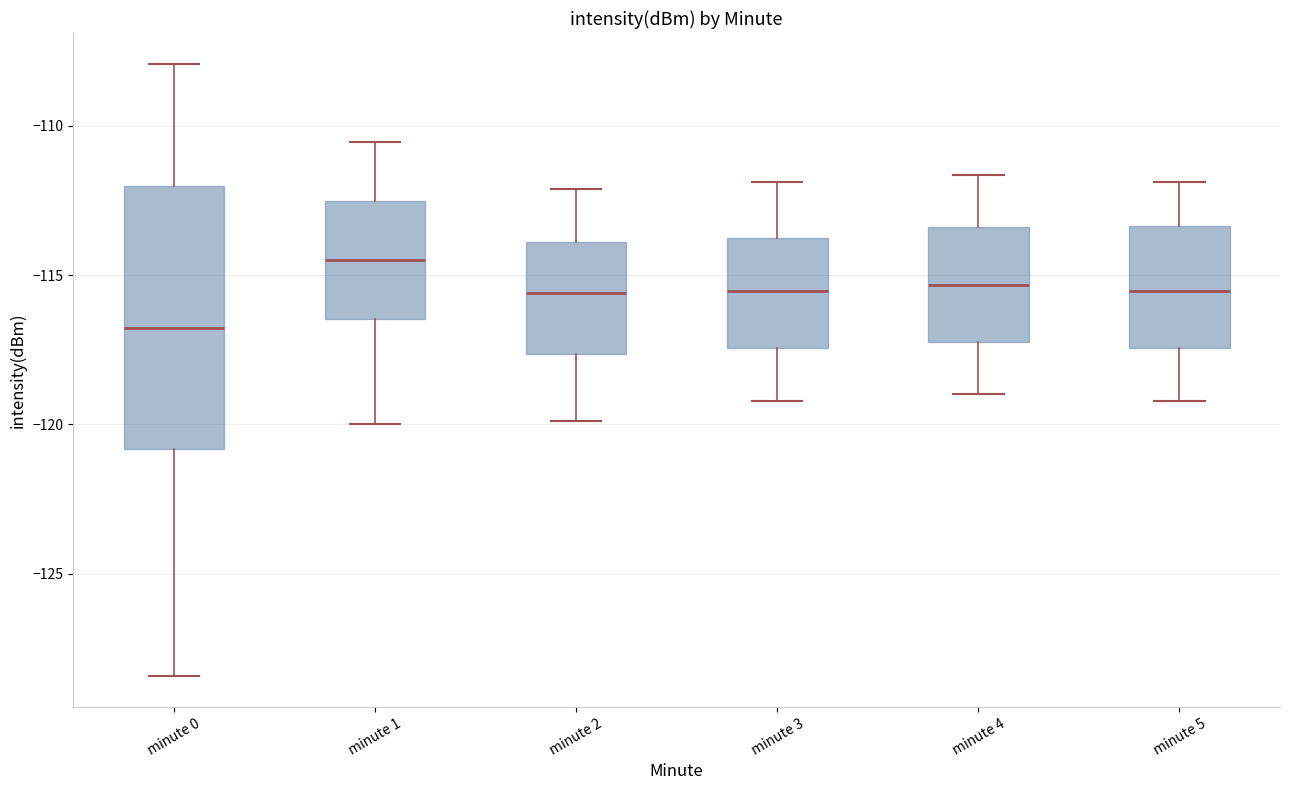

Where is the upper edge of the box for minute 5 on the y-axis? The values are not printed on the chart, so give them approximately, as read against the axis.

-113.5